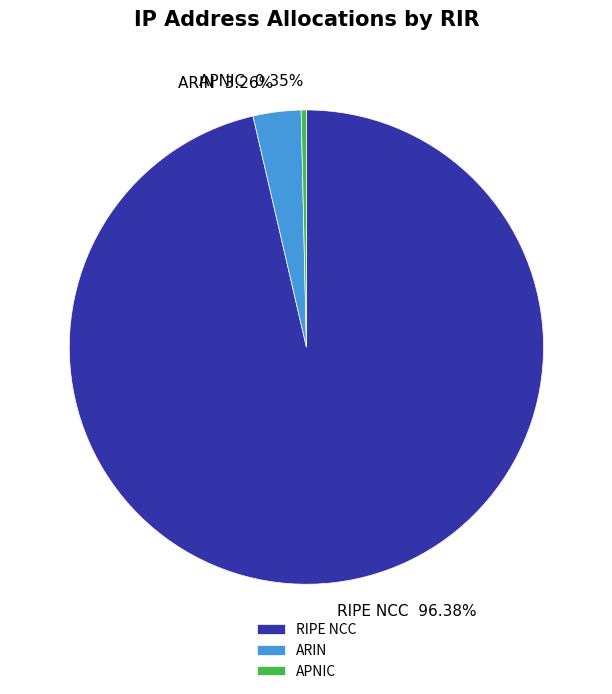

Which category accounts for the majority?

RIPE NCC